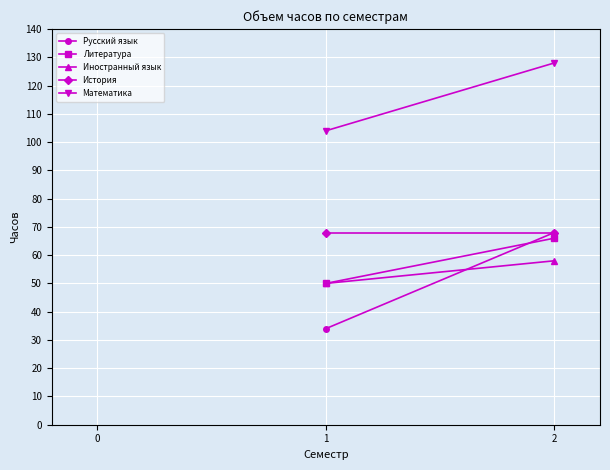

Which series has the largest range (max minus min)?

Русский язык